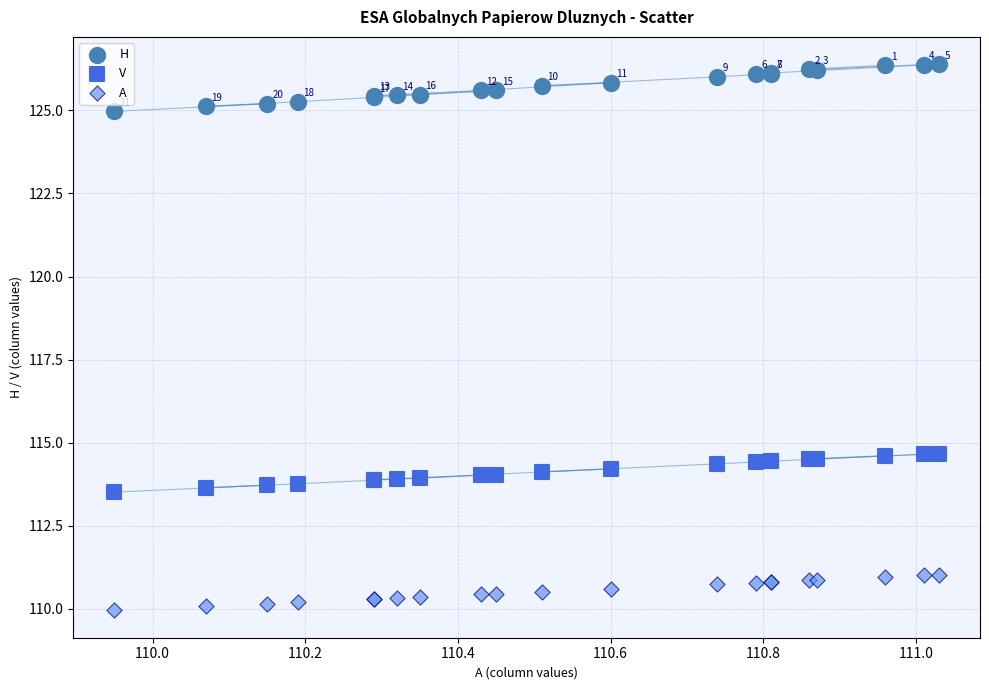

Which series has the widest spread of Y values?

H